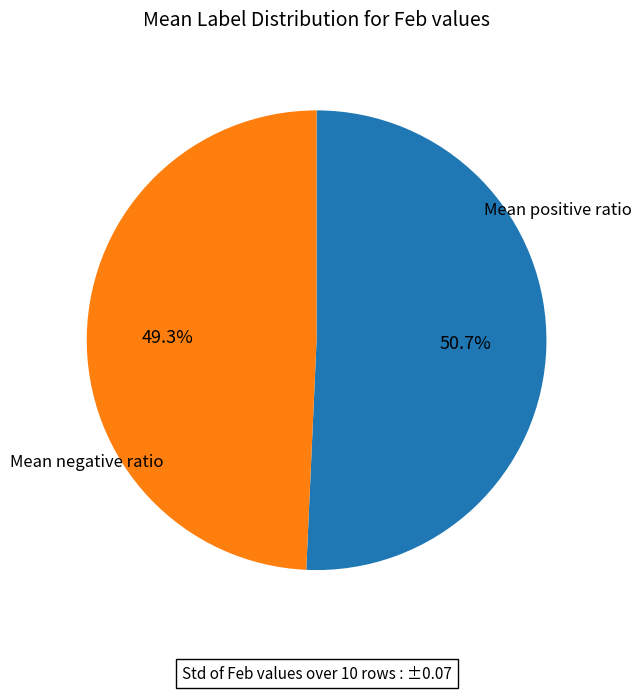

Is there any slice that represents more than half of the pie?

Yes